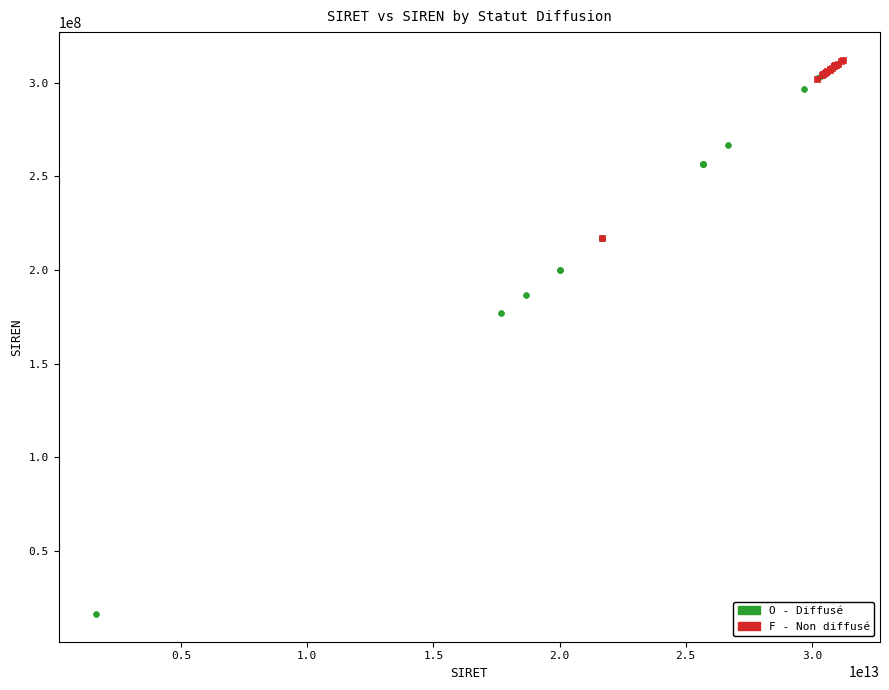

Which series reaches the minimum Y coordinate?

O - Diffusé